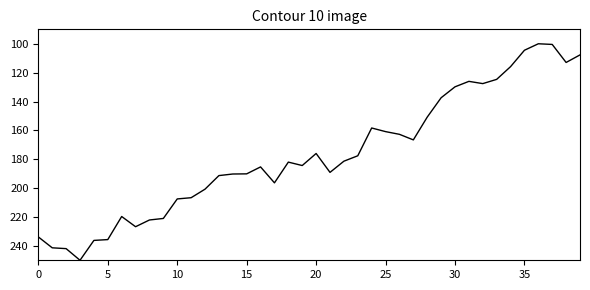

What is the sum of all values?

7073.6